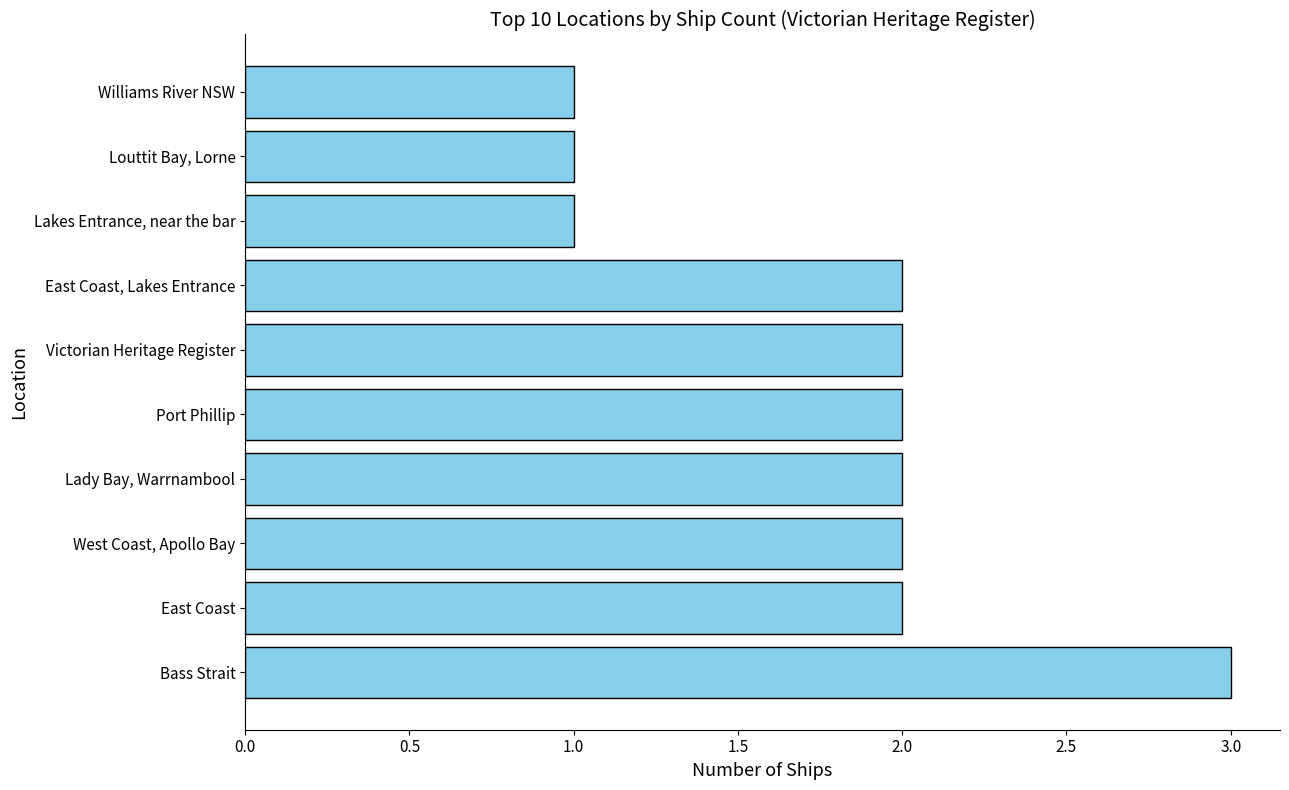

What is the ratio of the value at Lakes Entrance, near the bar to the value at Victorian Heritage Register?

0.5